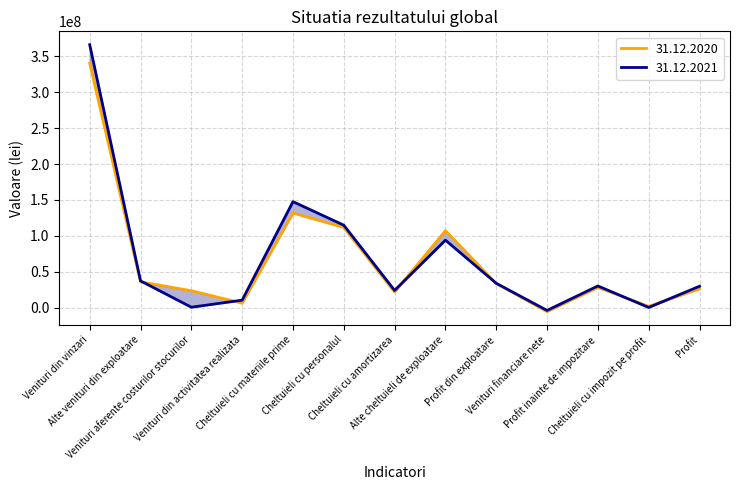

Rank the series by their maximum value, from lowest to highest.

31.12.2020, 31.12.2021